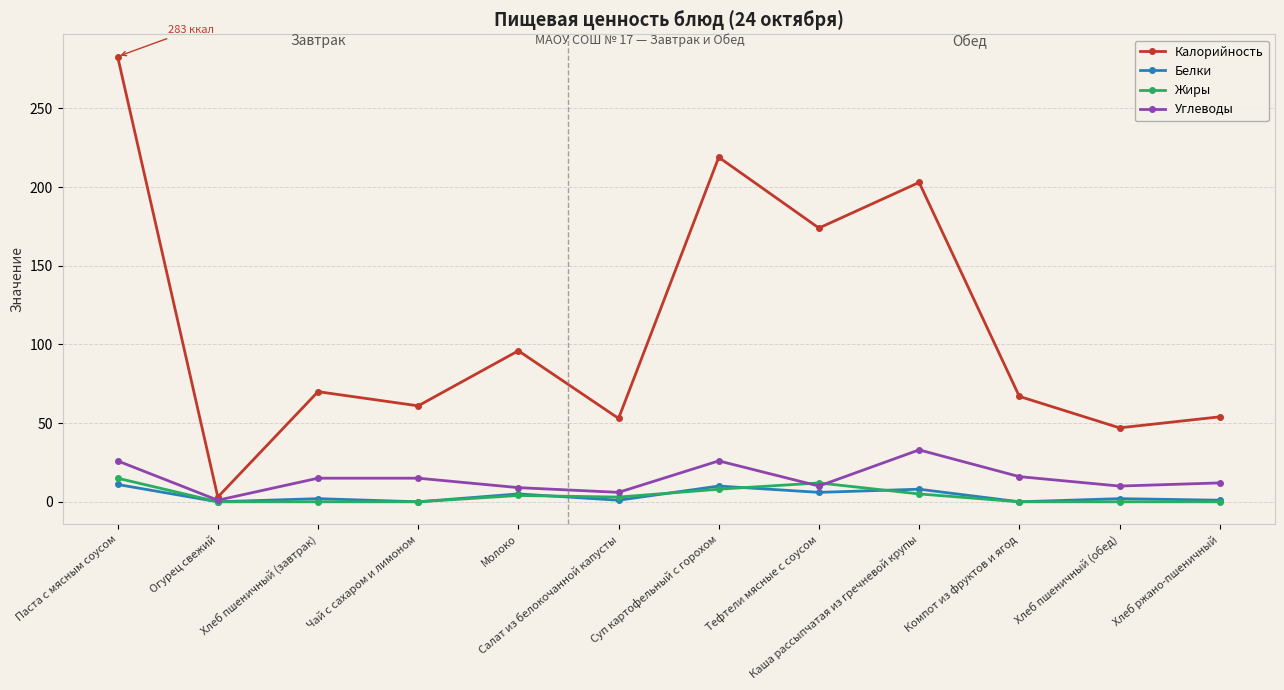

What is the difference between the second highest and second lowest values in the Калорийность series?

172